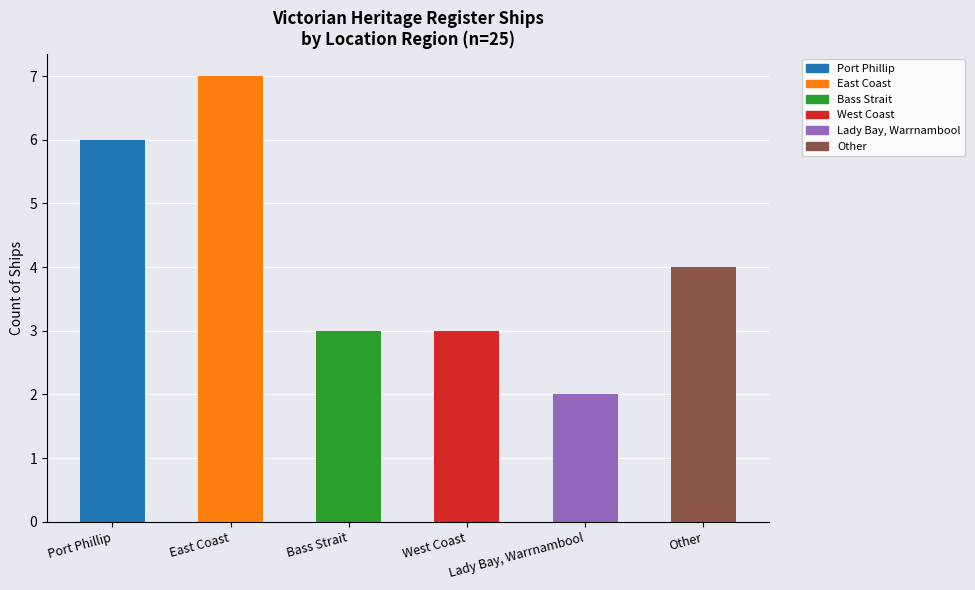

At which label is the value closest to 4?

Other